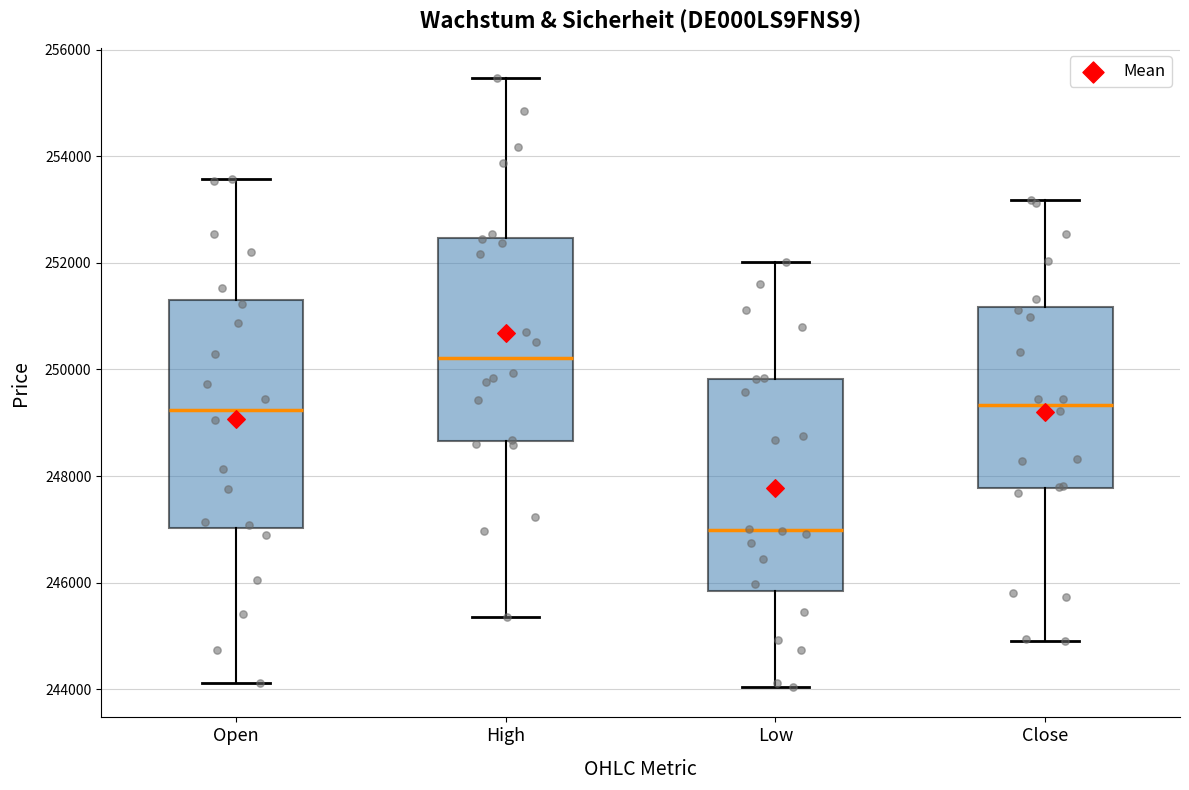

Reading left to right, read every box against the y-axis: the position of its median line, the range the box covers, and the ends of its whiskers. The values are not printed on the chart, so give them approximately, as read against the axis.

Open: median 249200, box 247000 to 251400, whiskers 244200 to 253600
High: median 250200, box 248600 to 252400, whiskers 245400 to 255400
Low: median 247000, box 245800 to 249800, whiskers 244000 to 252000
Close: median 249400, box 247800 to 251200, whiskers 244800 to 253200